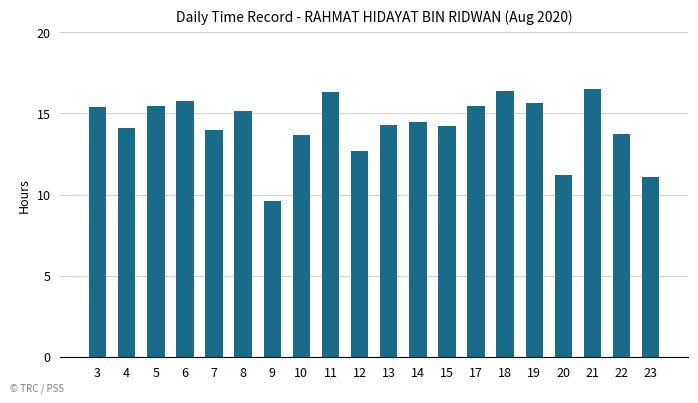

What is the minimum value shown in the chart?

9.6